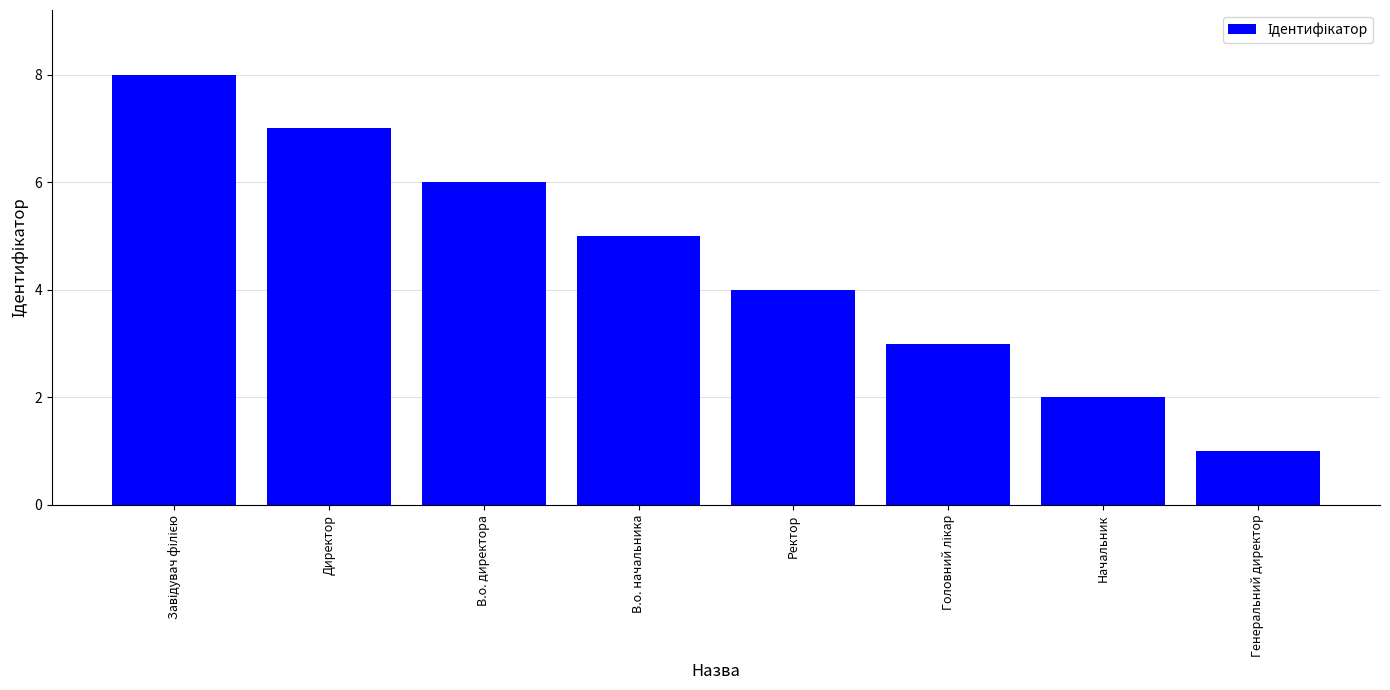

What is the label of the 2nd bar from the left?

Директор